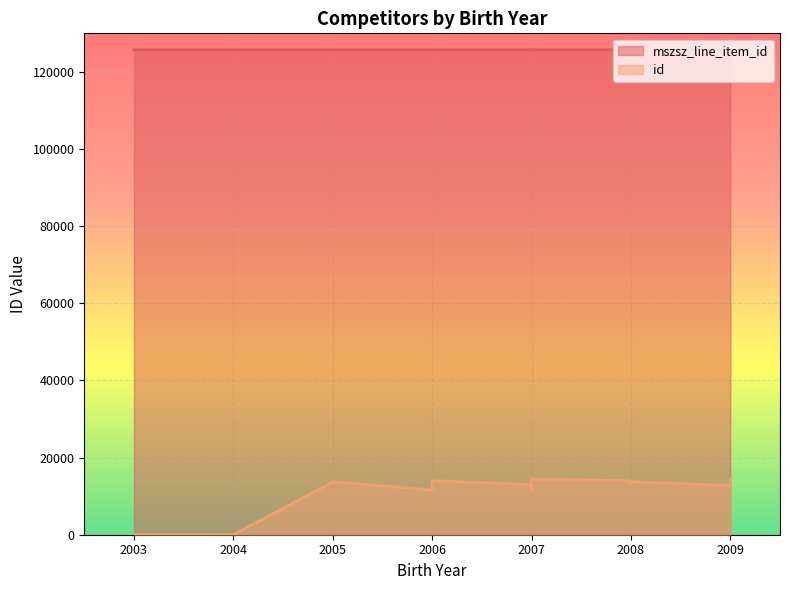

Is it true that the value at 2006 is 188848?

False